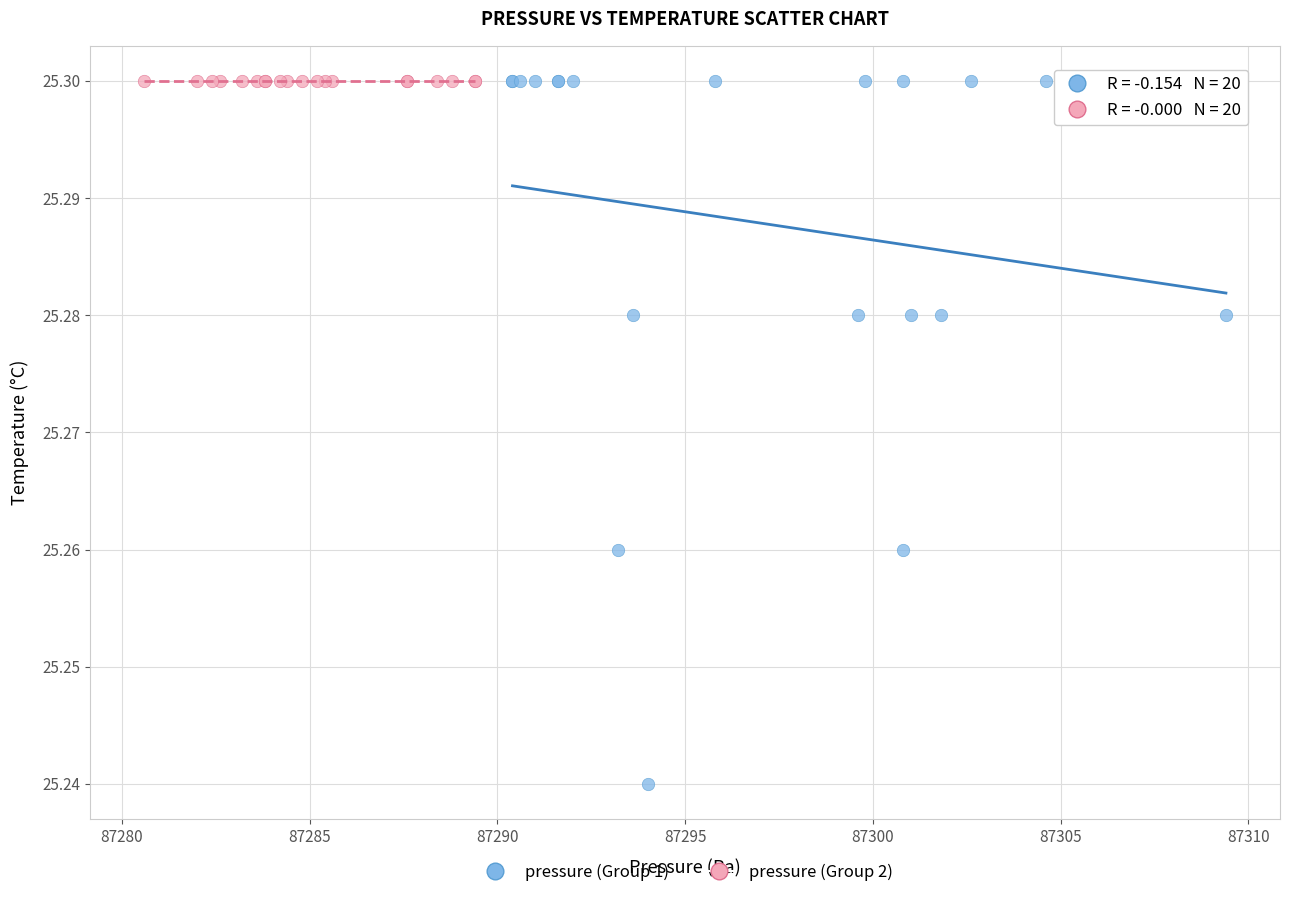

Which series contains the lowest Y value?

pressure (Group 1)